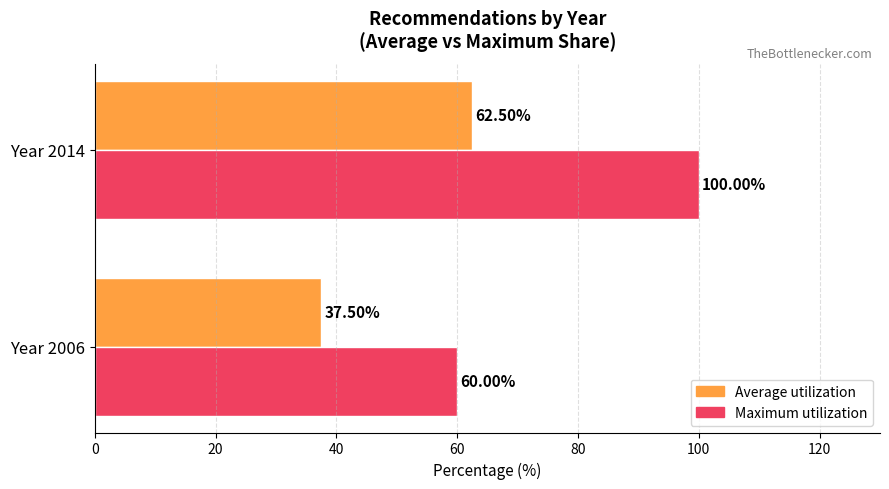

What is the sum of all Maximum utilization values?

160.0